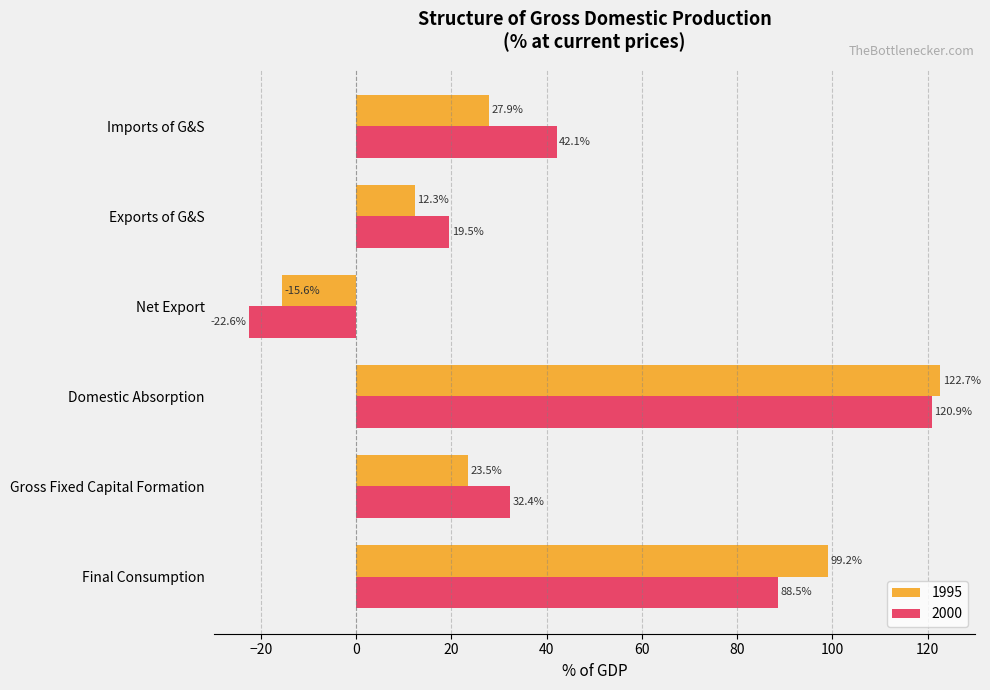

Which series has the widest spread of values?

2000